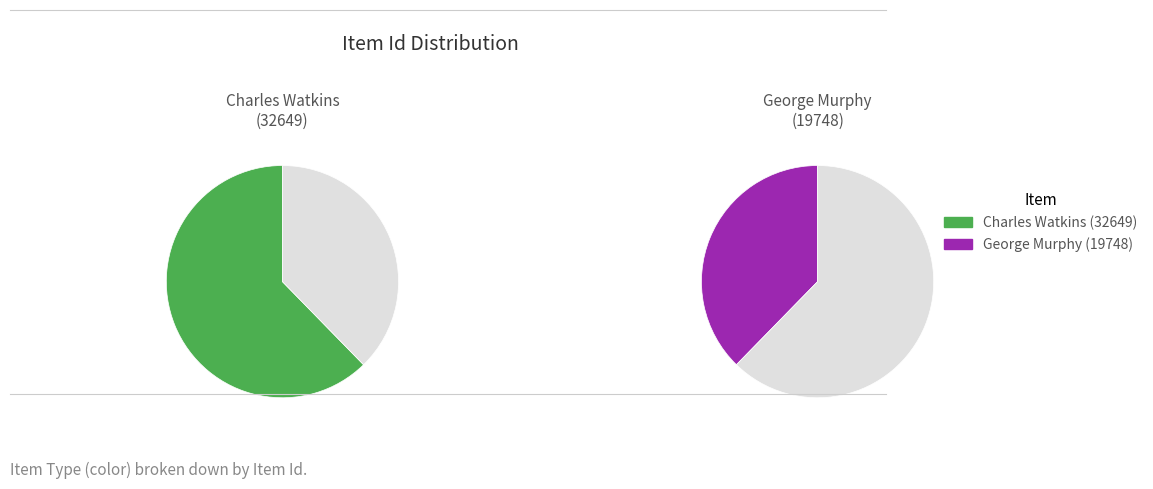

Does any single category account for the majority?

Yes